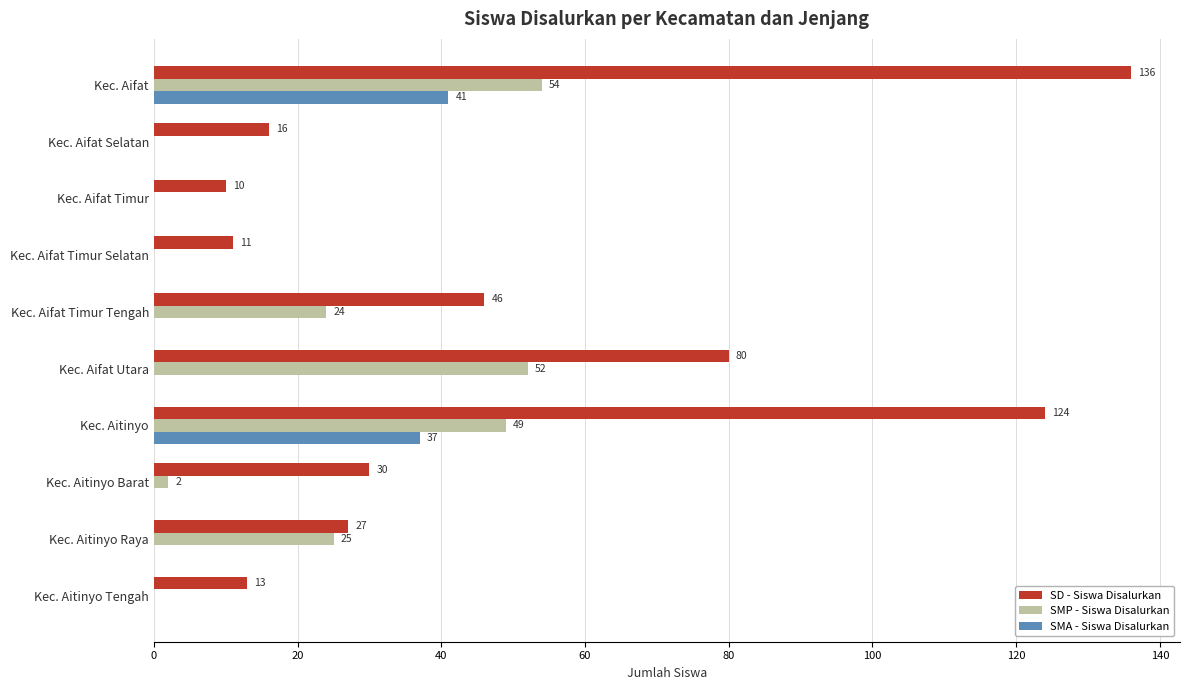

The value of SMP - Siswa Disalurkan at Kec. Aitinyo Raya is 9. True or false?

False